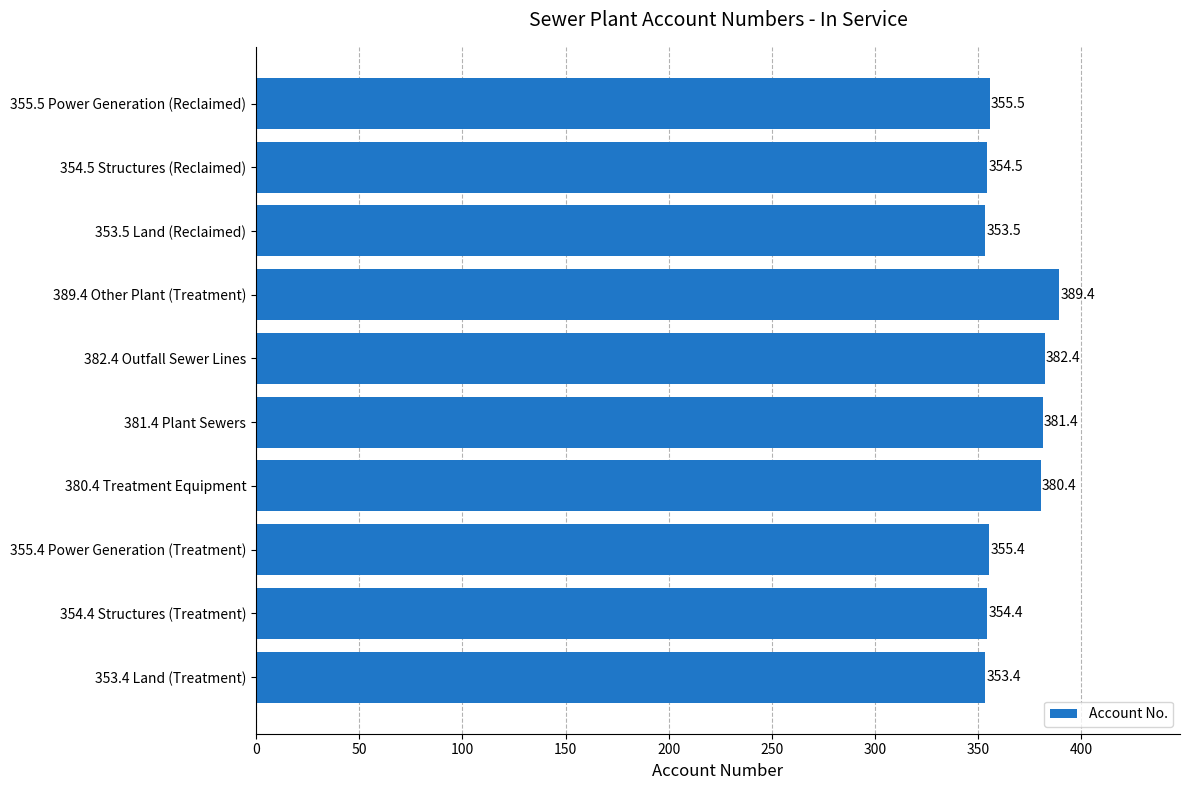

Reading bottom to top, what are all the values shown in this chart?

353.4 Land (Treatment)=353.4	354.4 Structures (Treatment)=354.4	355.4 Power Generation (Treatment)=355.4	380.4 Treatment Equipment=380.4	381.4 Plant Sewers=381.4	382.4 Outfall Sewer Lines=382.4	389.4 Other Plant (Treatment)=389.4	353.5 Land (Reclaimed)=353.5	354.5 Structures (Reclaimed)=354.5	355.5 Power Generation (Reclaimed)=355.5